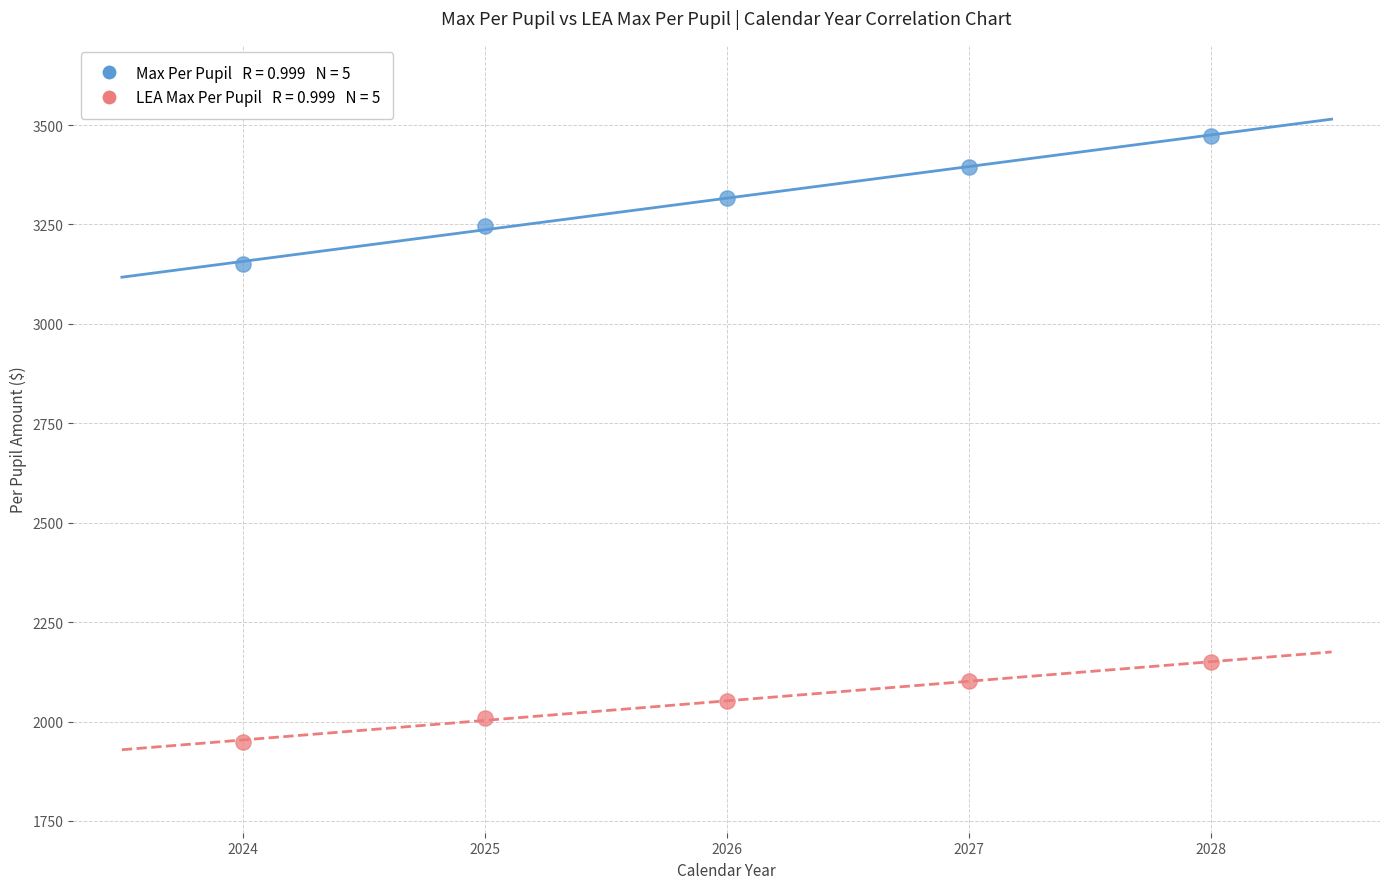

Across all series, what Y value is closest to 2711?

3149.7